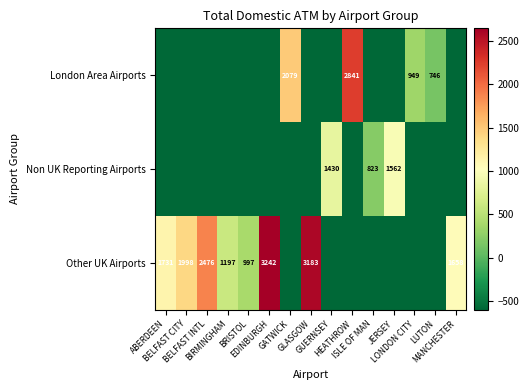

How many series are shown in this chart?

3